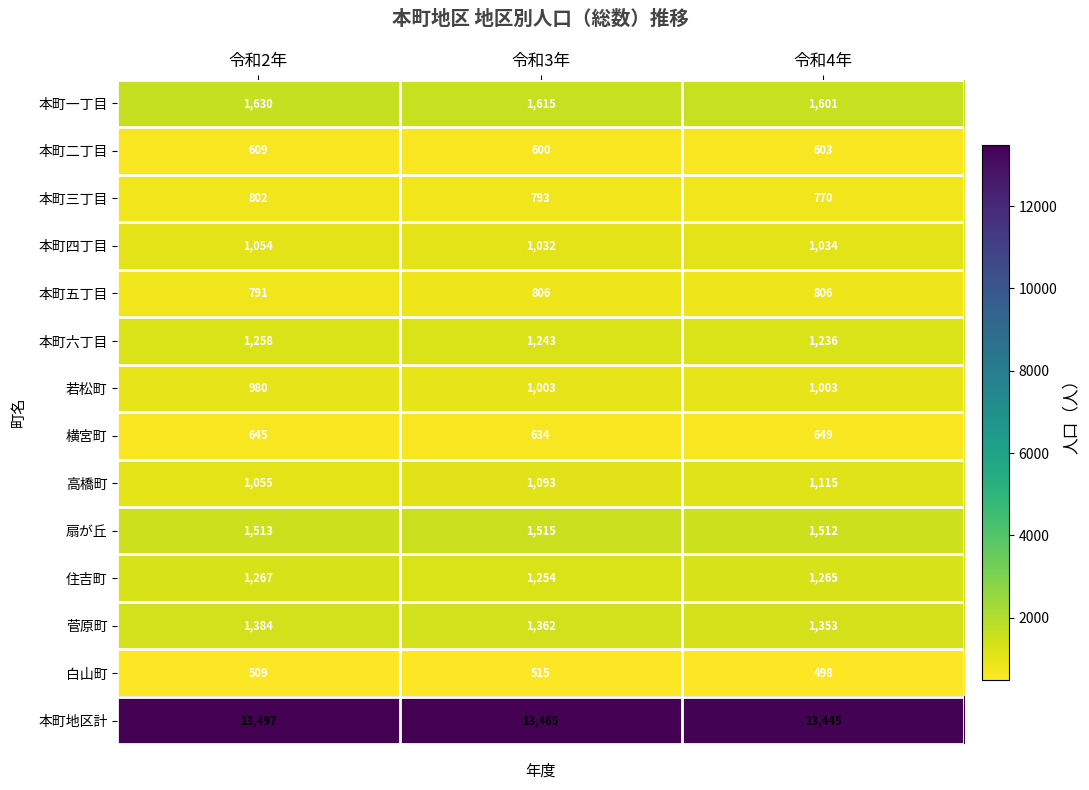

What is the smallest value displayed?

498